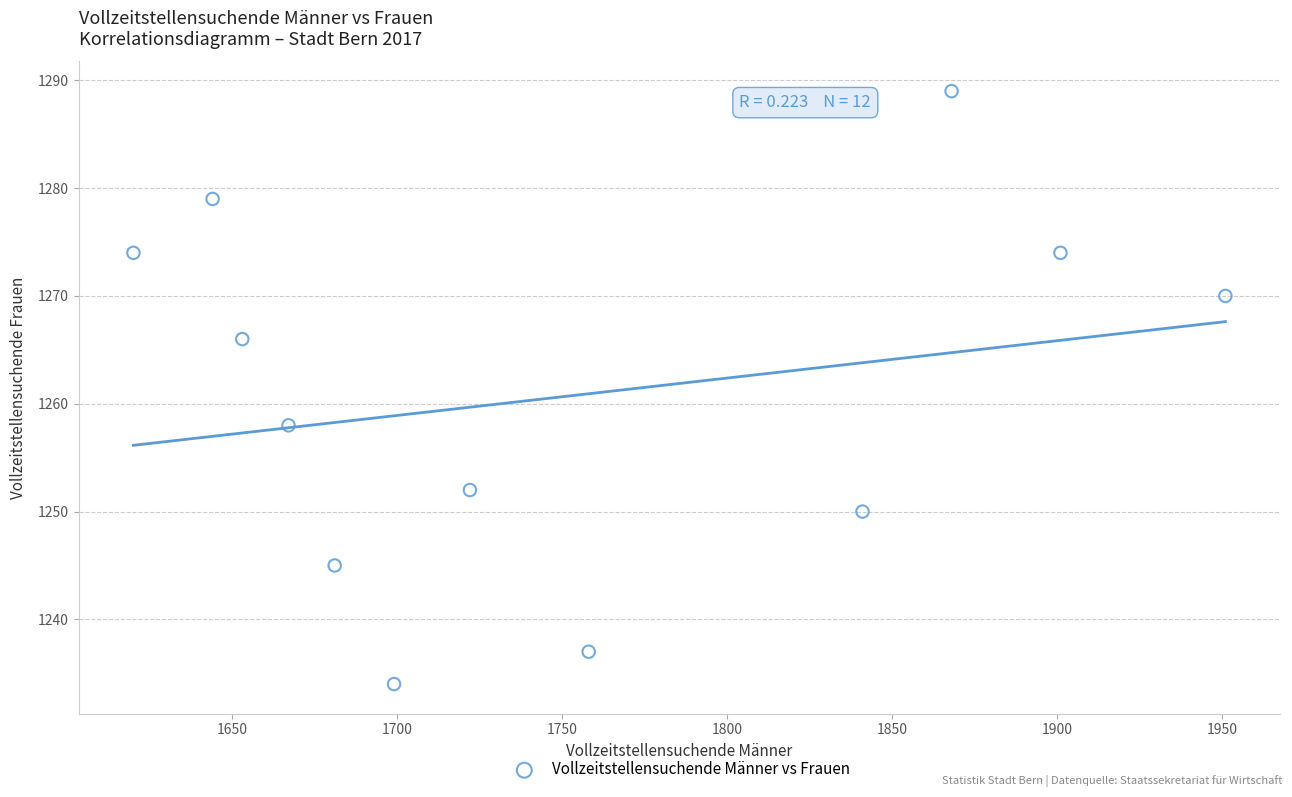

What is the range of X values (max minus min)?

331